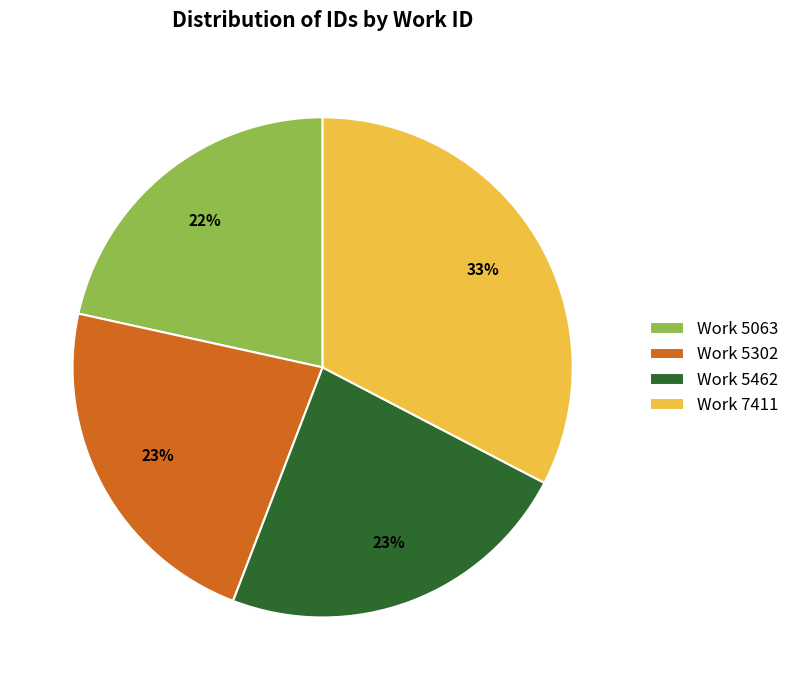

To the nearest percent, what is the difference between the largest and smallest slice percentages?

11%